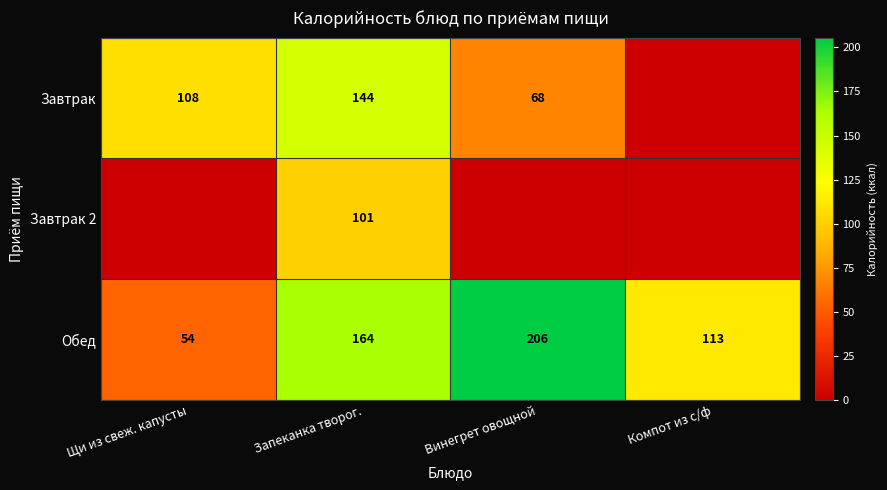

What is the sum of all Обед values?

537